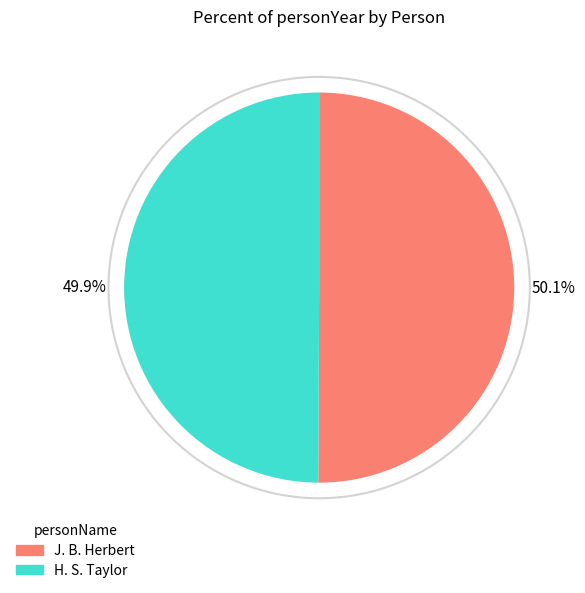

What is the total percentage of H. S. Taylor and J. B. Herbert?

100.0%